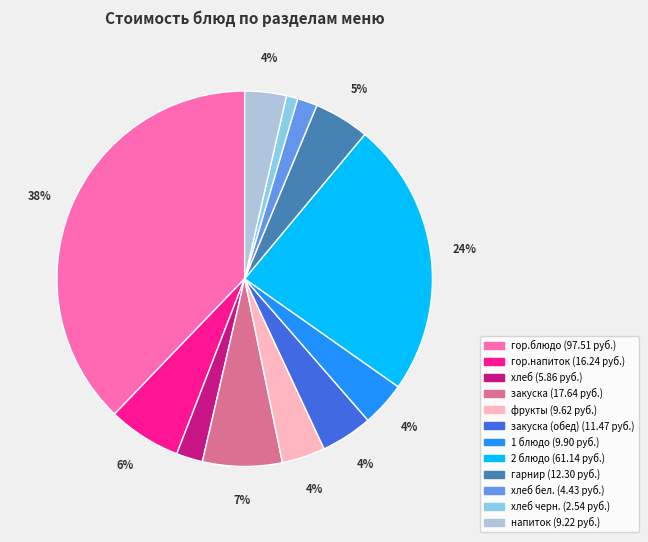

Count the number of slices in the pie.

12